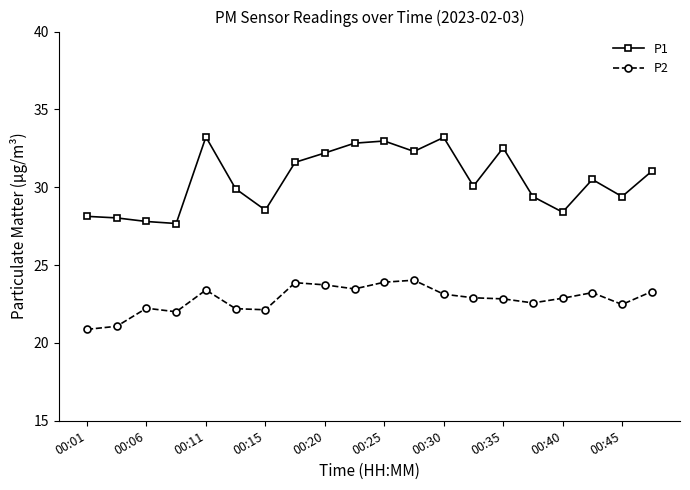

Which series has the largest total across all categories?

P1